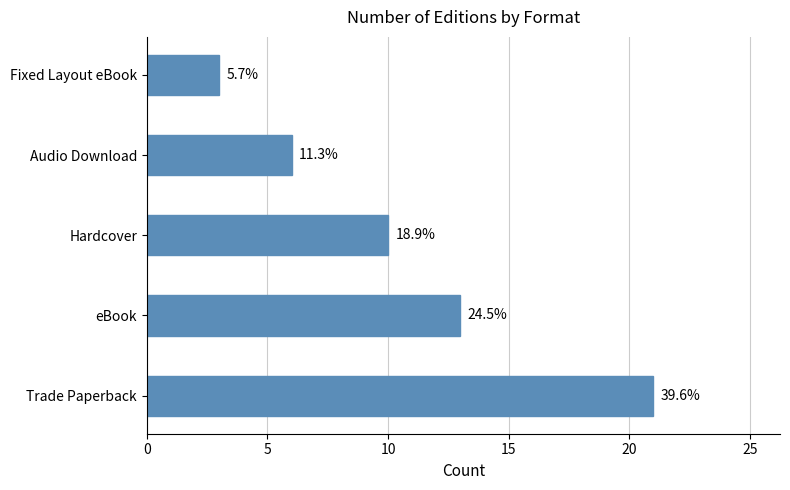

How many bars are there in total?

5